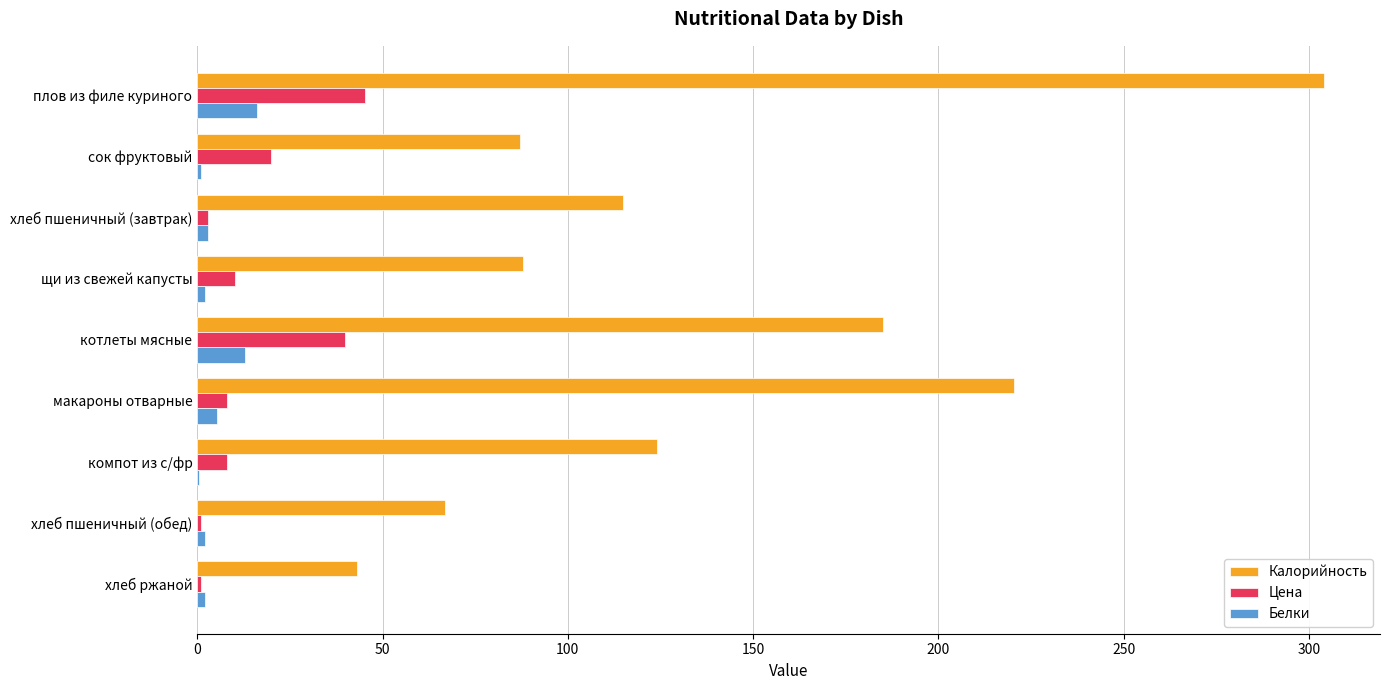

At which category does the chart reach its peak across all series?

плов из филе куриного